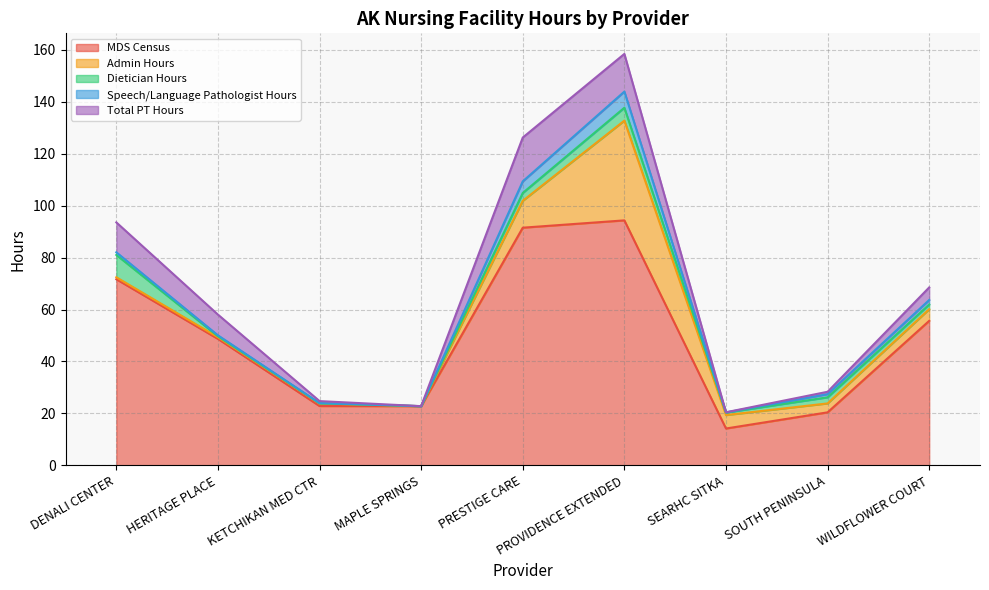

At which label is Speech/Language Pathologist Hours closest to 3?

WILDFLOWER COURT